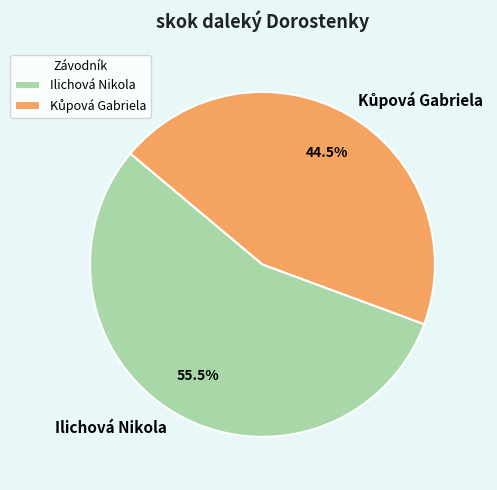

What portion of the pie excludes Ilichová Nikola?

44.5%